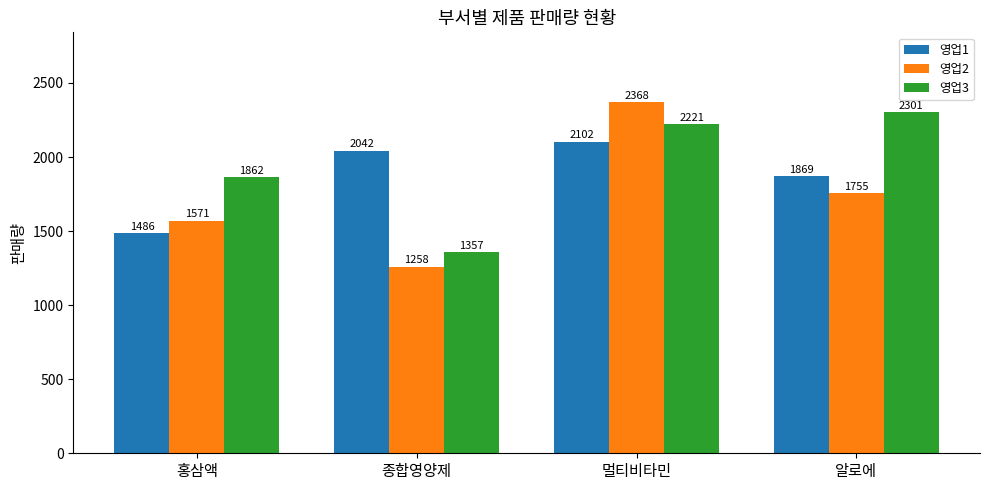

Read the 영업3 value at 홍삼액.

1862